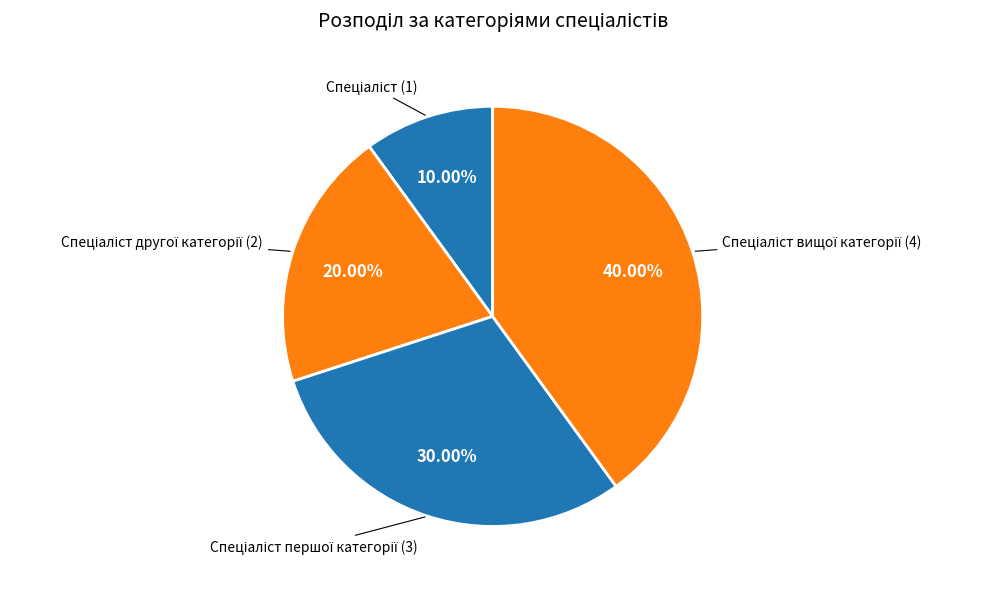

Which category has the smallest portion of the pie?

Спеціаліст